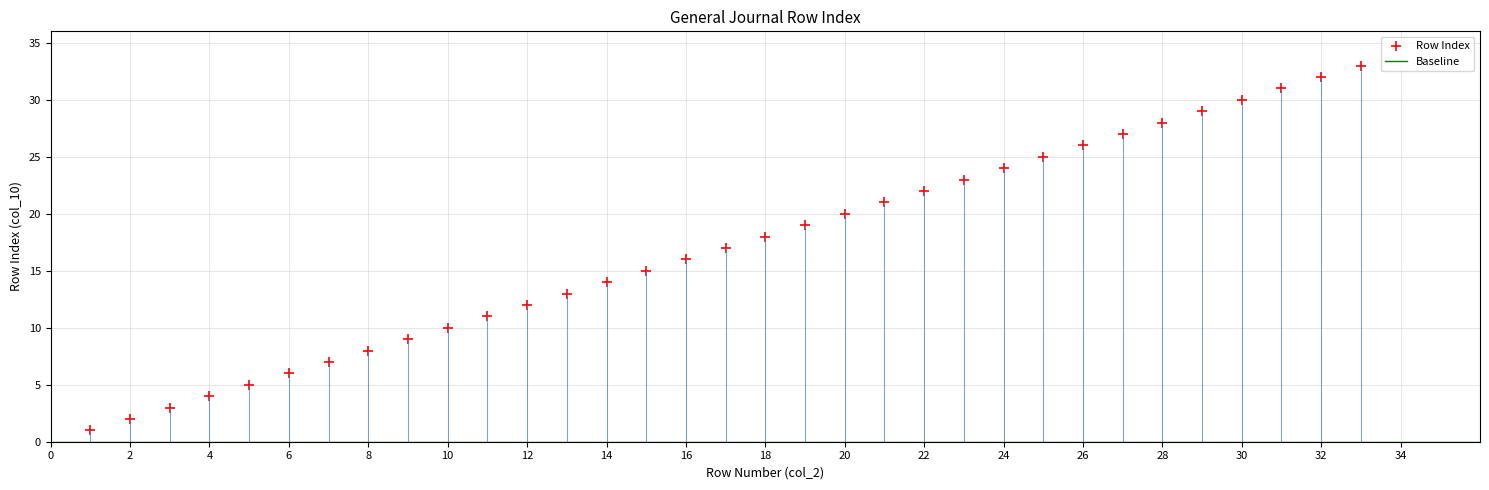

What is the range of X values (max minus min)?

32